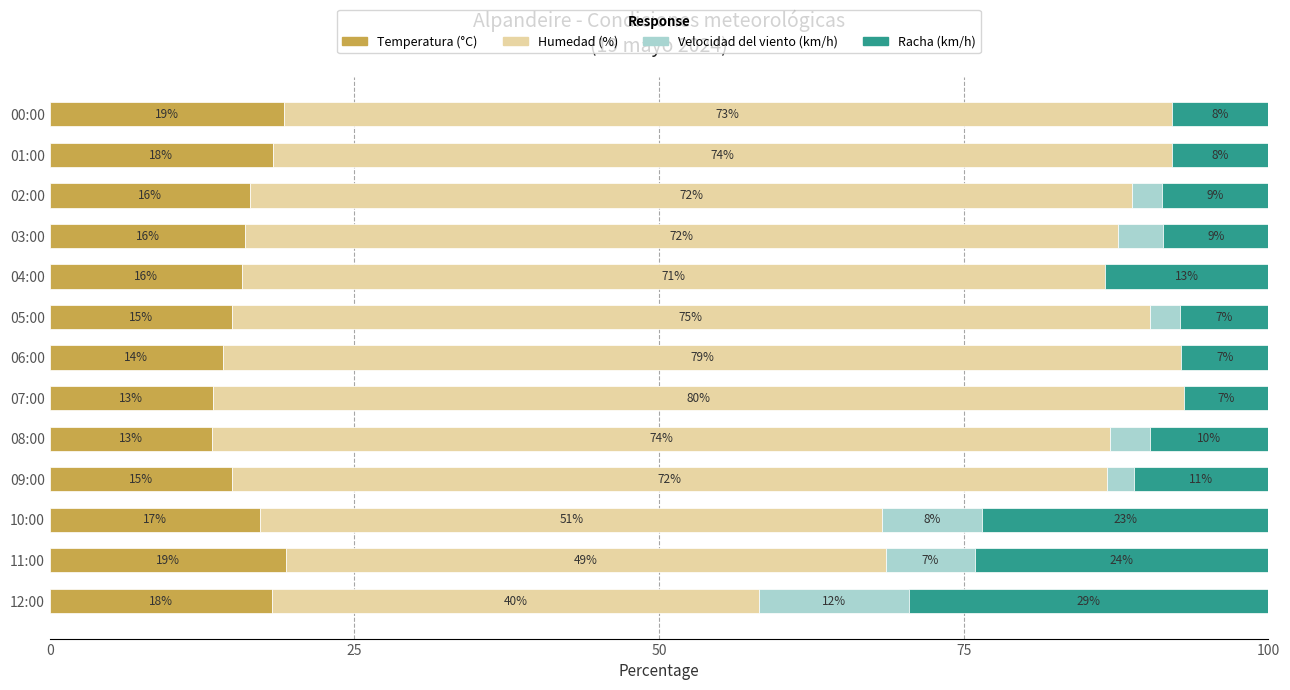

Which series has the largest total across all categories?

Humedad (%)